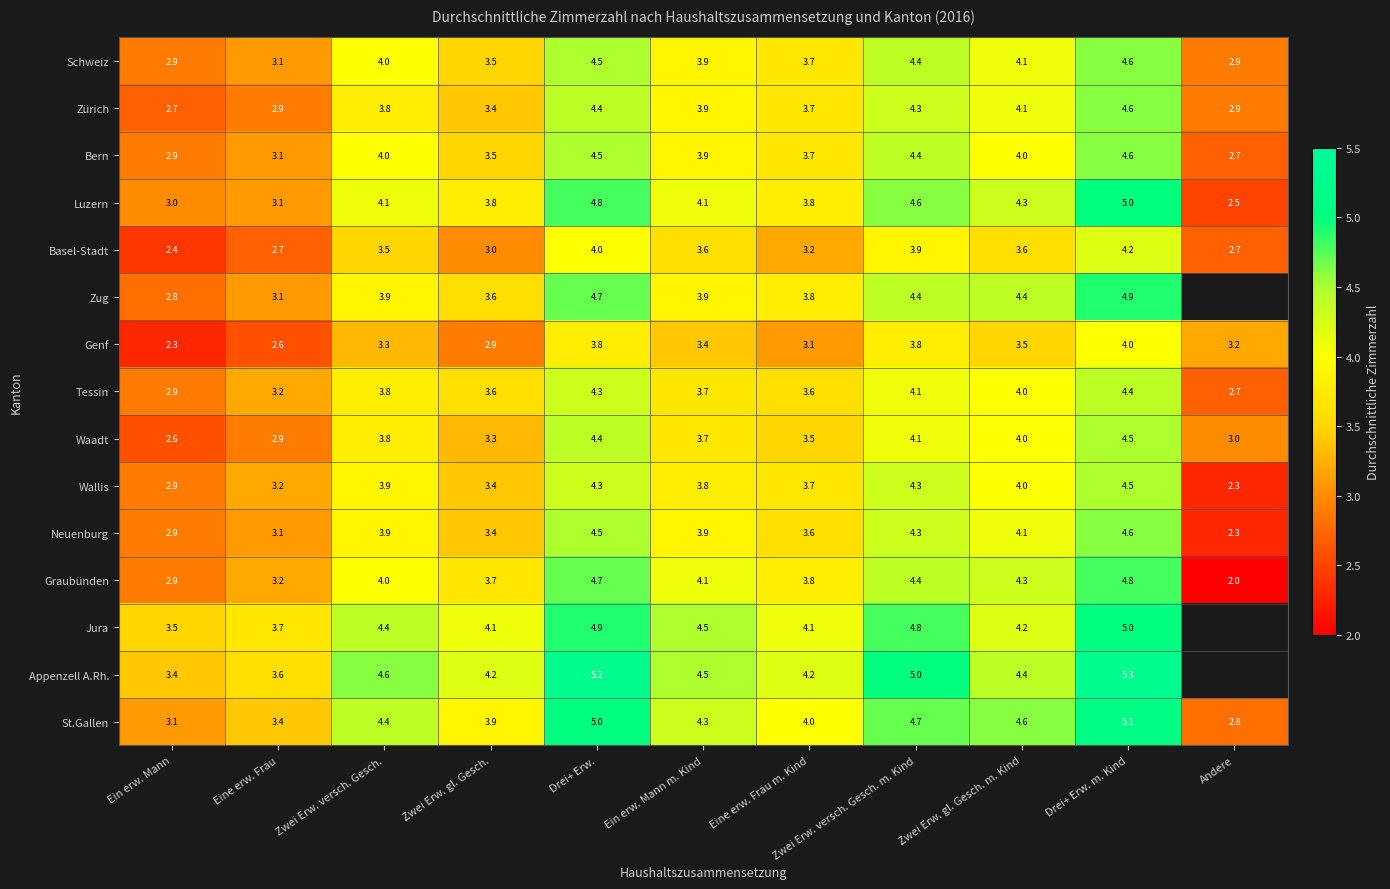

How many values in the Neuenburg series are below 3?

2